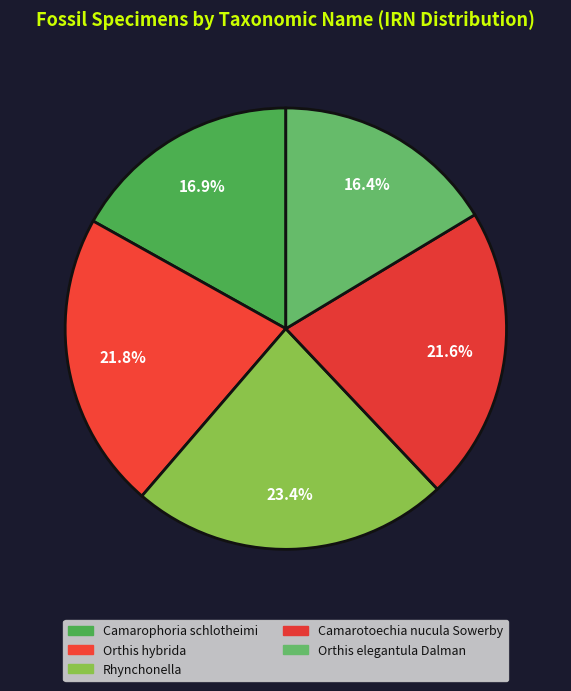

Which slice is the smallest?

Orthis elegantula Dalman